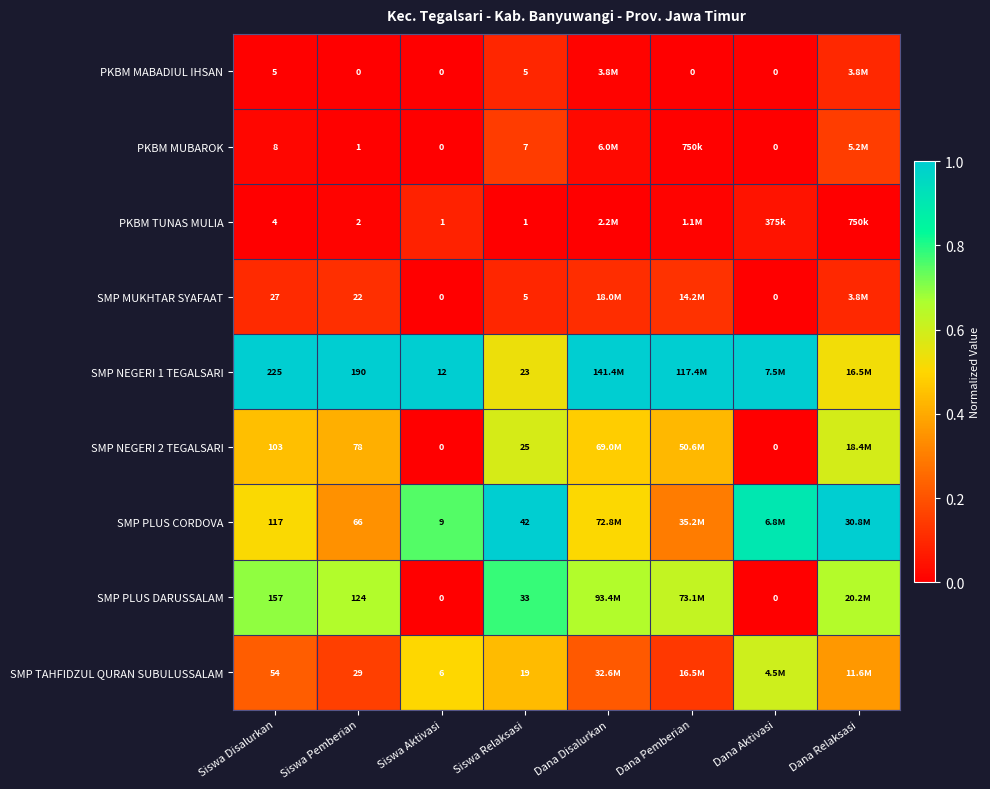

Rank the series at Siswa Disalurkan from highest to lowest value.

SMP NEGERI 1 TEGALSARI, SMP PLUS DARUSSALAM, SMP PLUS CORDOVA, SMP NEGERI 2 TEGALSARI, SMP TAHFIDZUL QURAN SUBULUSSALAM, SMP MUKHTAR SYAFAAT, PKBM MUBAROK, PKBM MABADIUL IHSAN, PKBM TUNAS MULIA